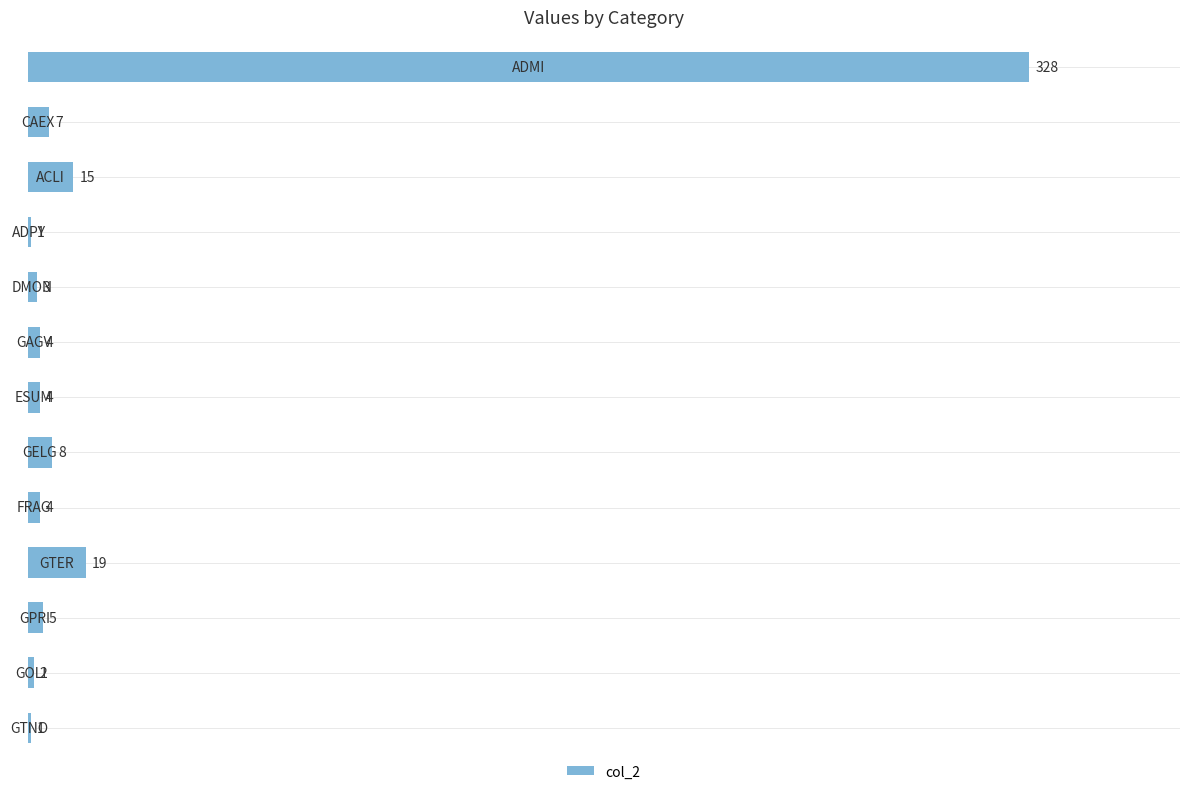

What is the greatest value displayed?

328